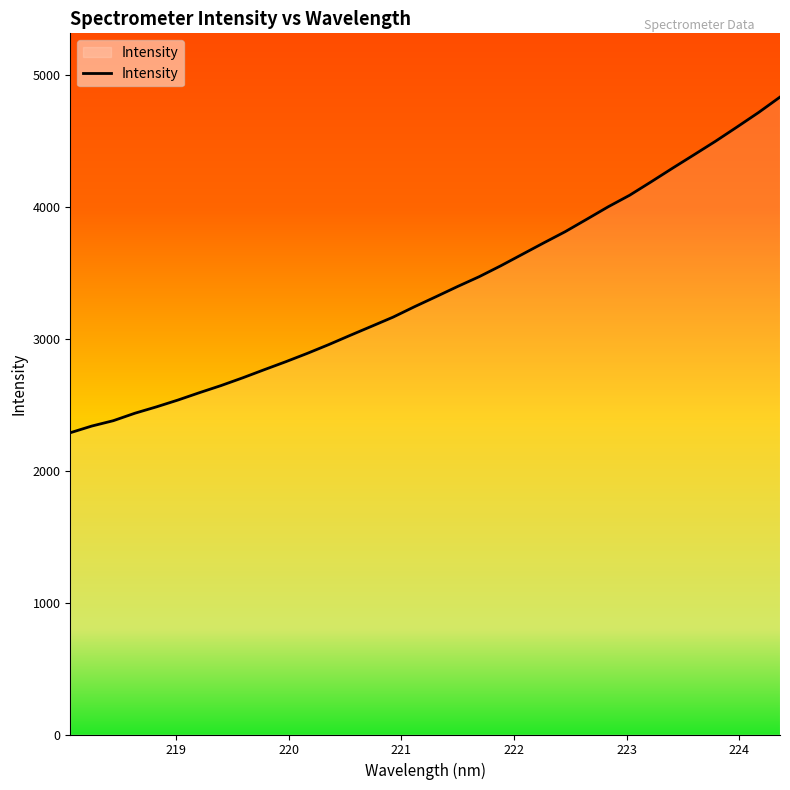

What is the difference between the maximum and minimum values?

2543.5